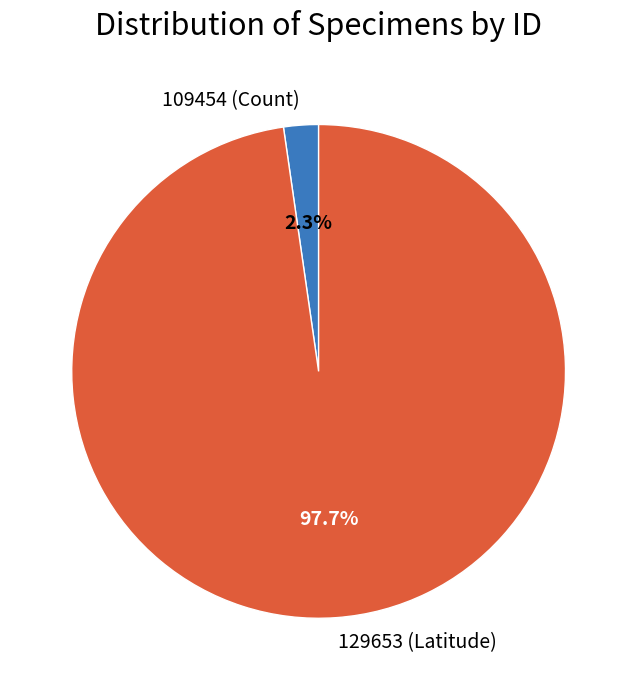

Which category accounts for the majority?

129653